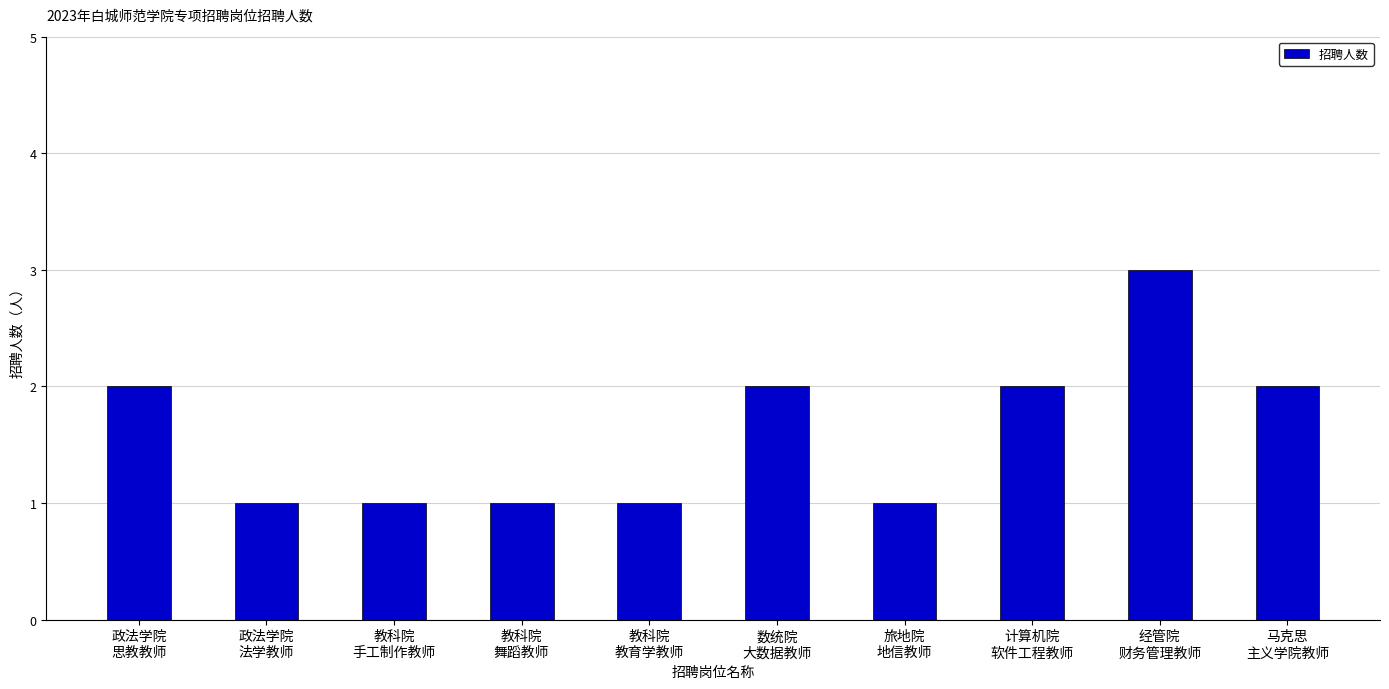

Count the values in the range 1 to 2.

9